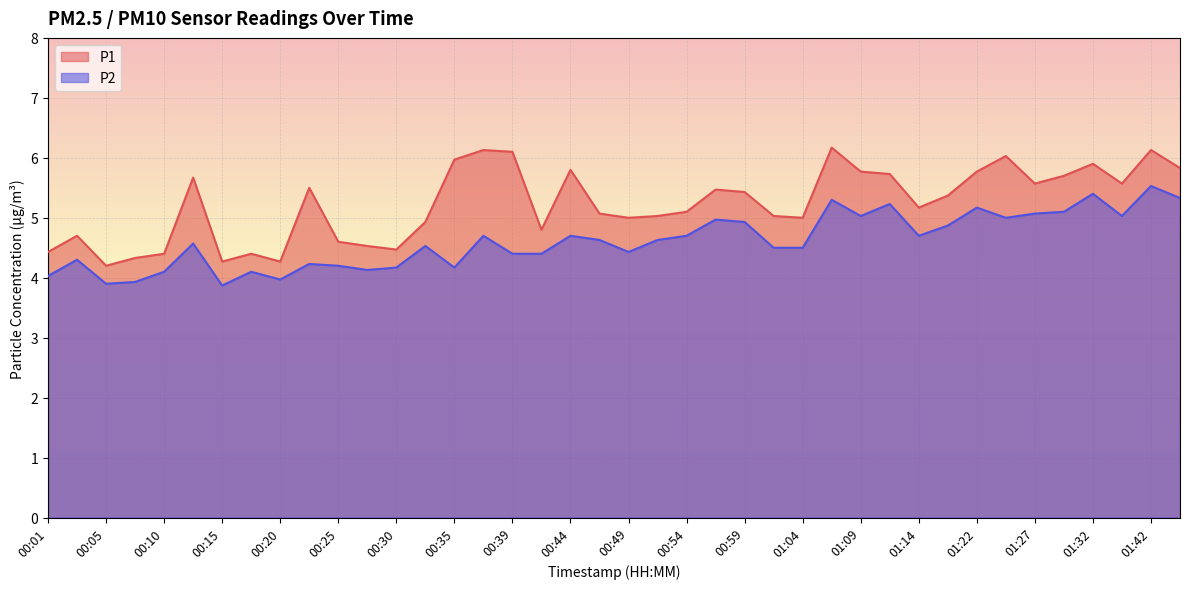

How many lines are shown in the chart?

2